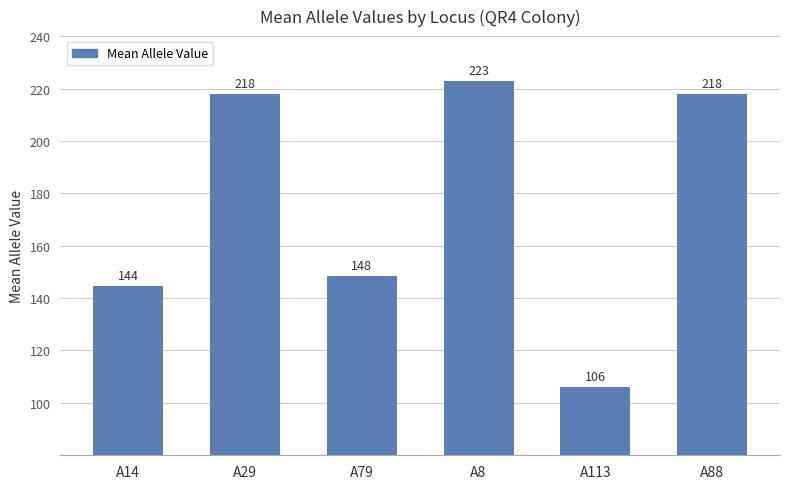

Which has a higher value, A79 or A8?

A8